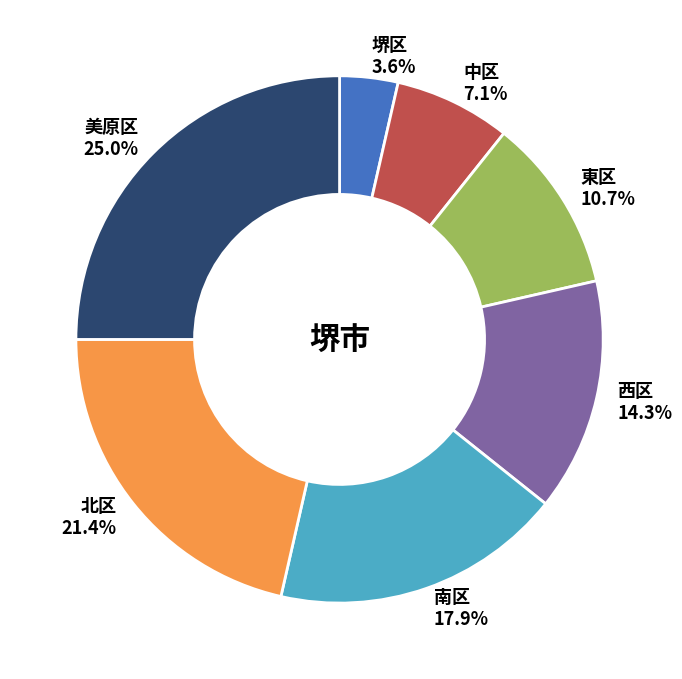

Rank the categories by value from highest to lowest.

美原区, 北区, 南区, 西区, 東区, 中区, 堺区